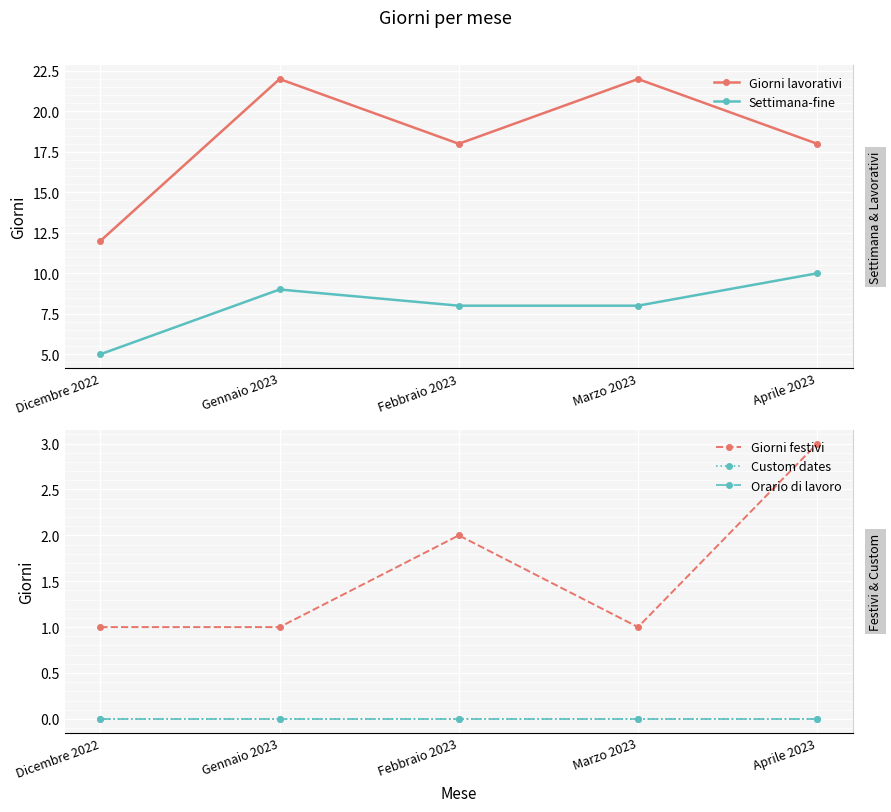

At which label is Settimana-fine closest to 7?

Febbraio 2023